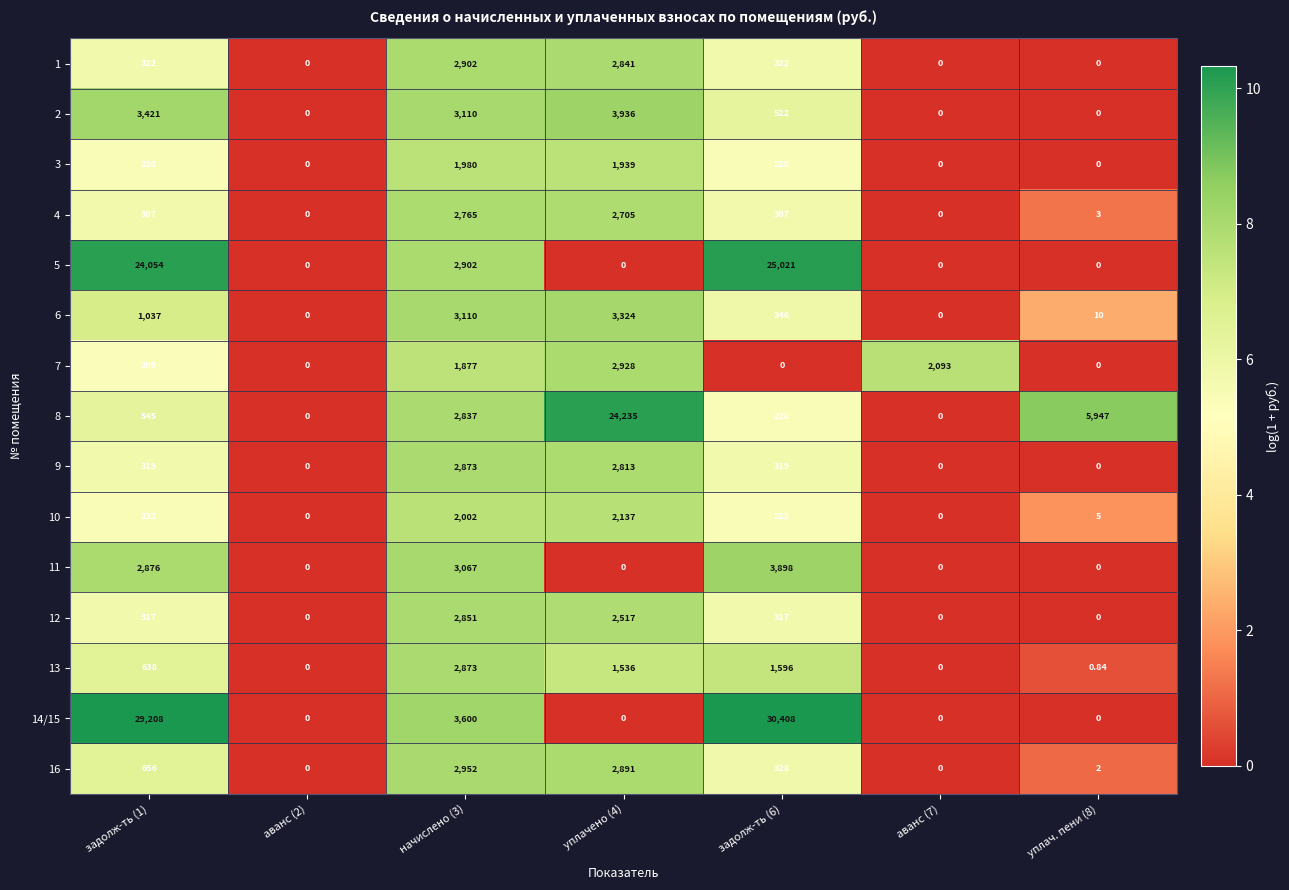

Is the value of 8 at задолж-ть (6) greater than the value of 4 at аванс (7)?

Yes